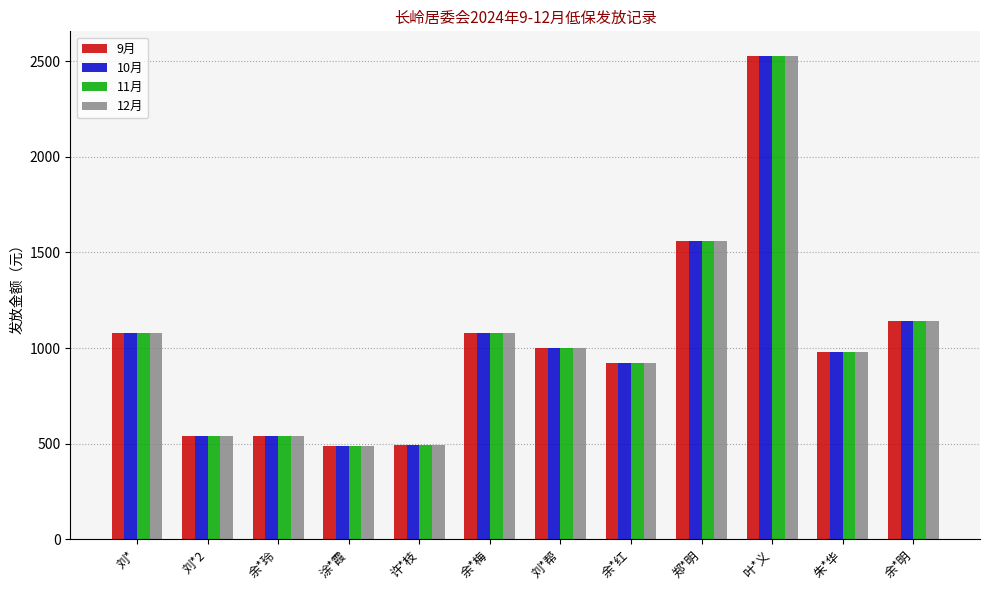

What position from the right is 刘*2?

11